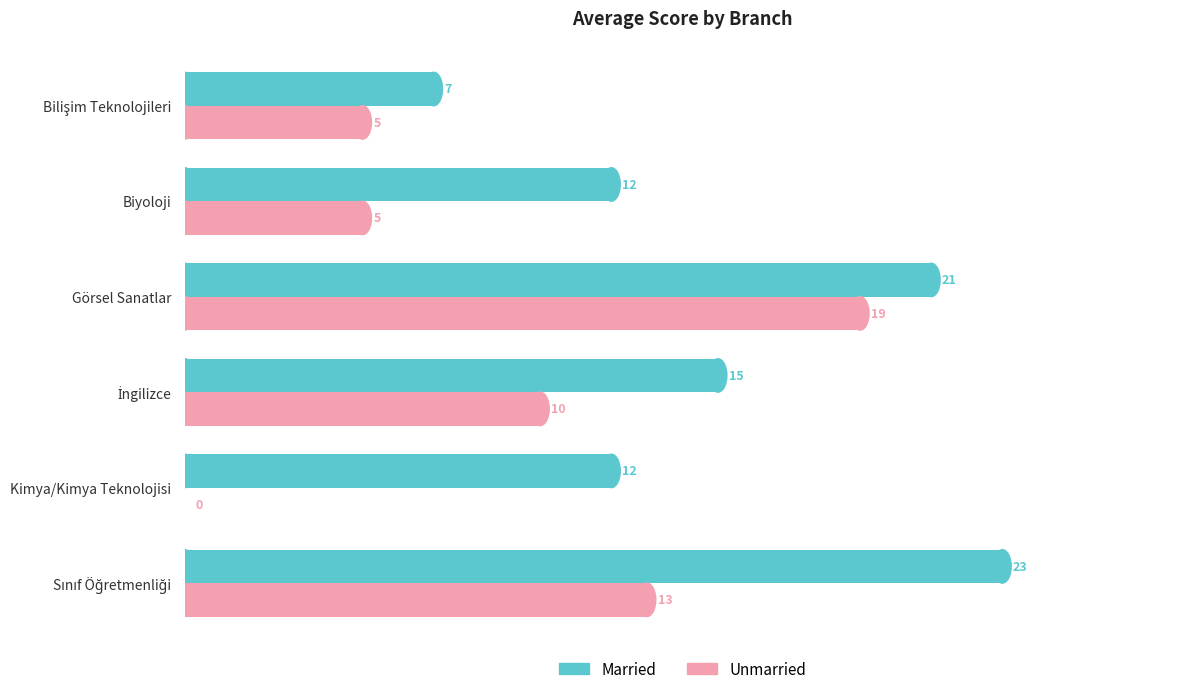

Which series has the largest total across all categories?

Married